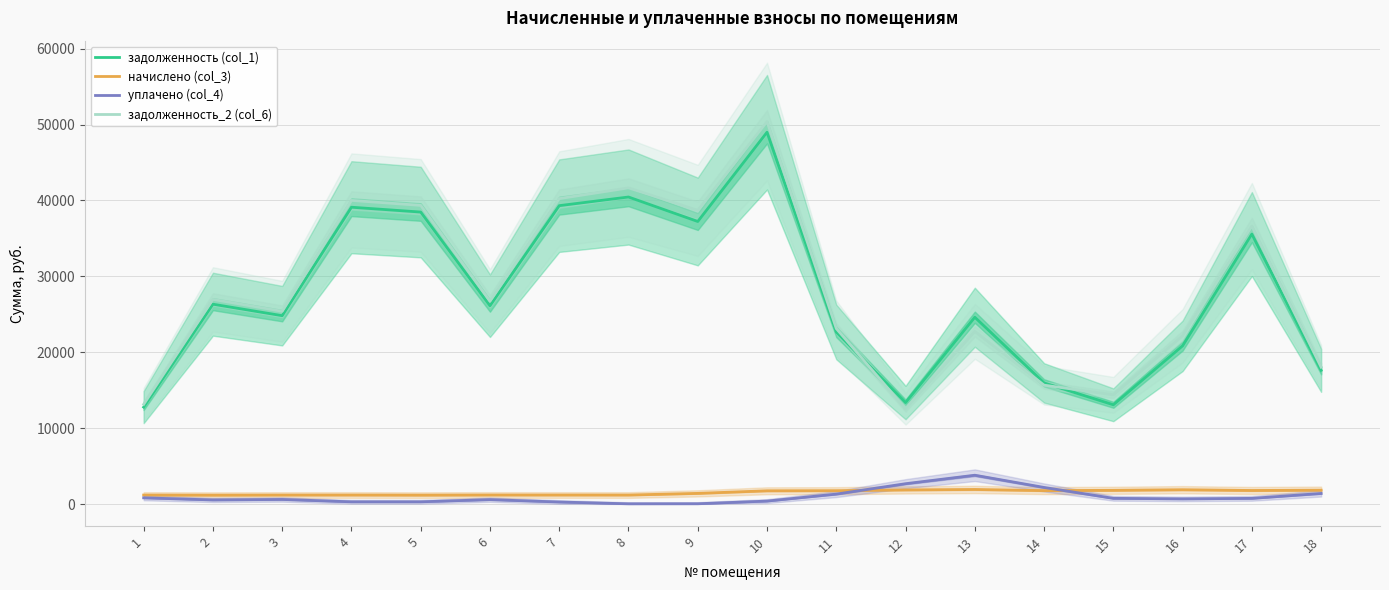

How many interior local peaks does the начислено (col_3) series have?

4